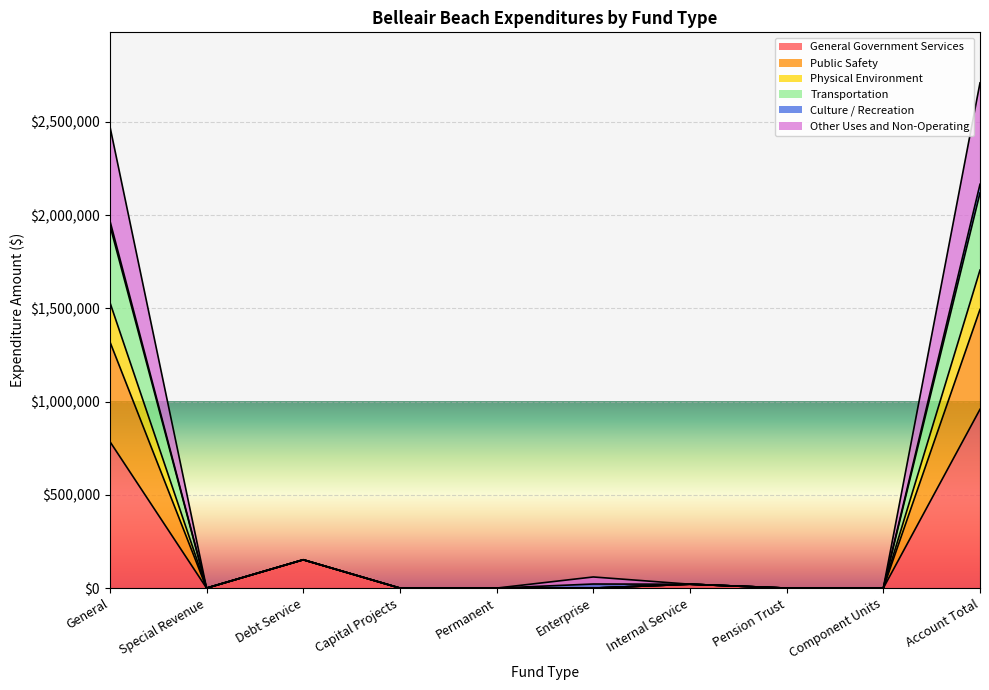

True or false: Physical Environment has more than 2 interior local peaks.

False